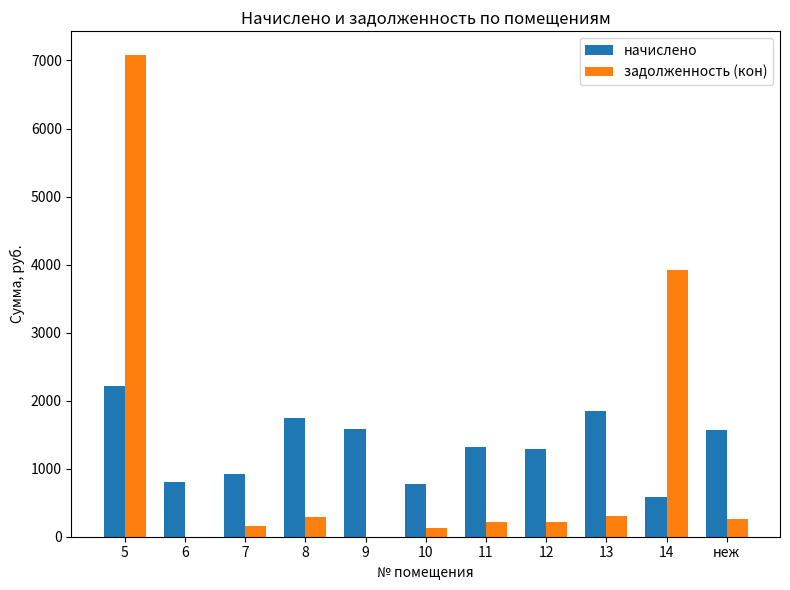

The value of задолженность (кон) at 6 is 0.0. True or false?

True